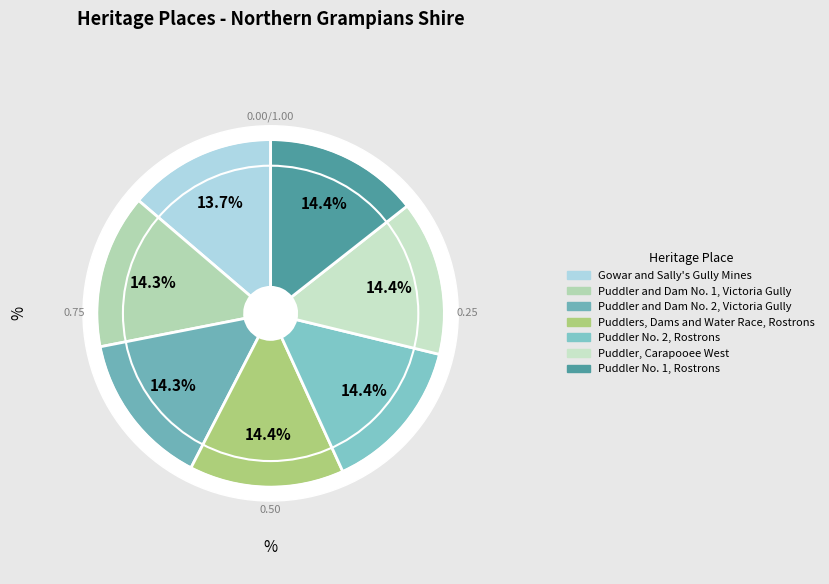

To the nearest percent, what portion does Puddler and Dam No. 2, Victoria Gully represent?

14%